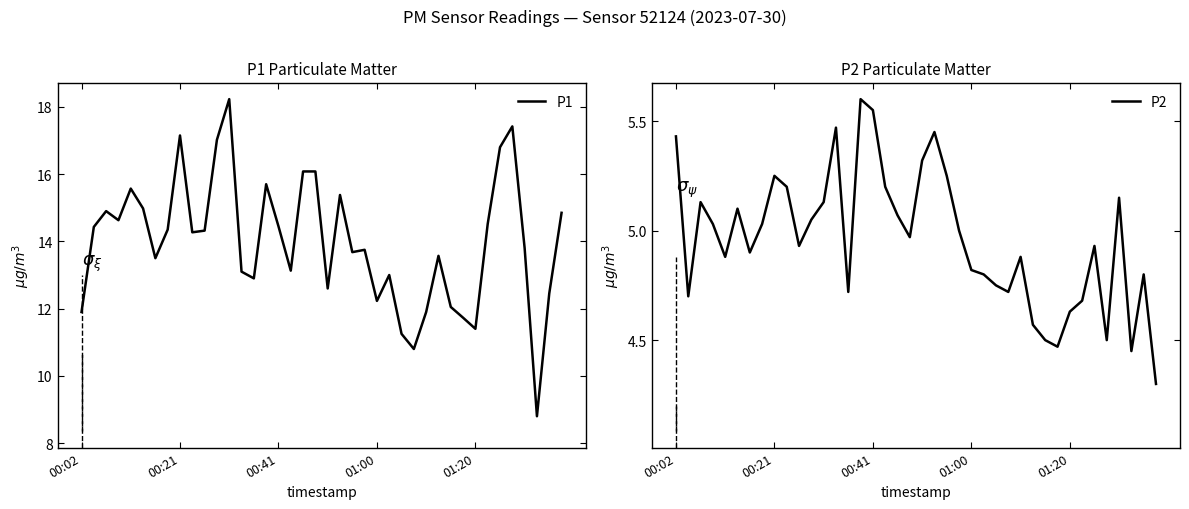

True or false: P2 has a value of 5.4 at 00:02.

True